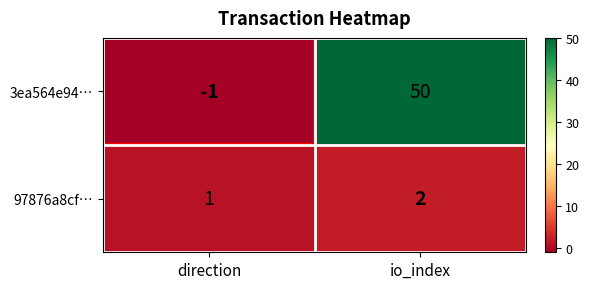

Which label corresponds to the largest value in the chart?

io_index